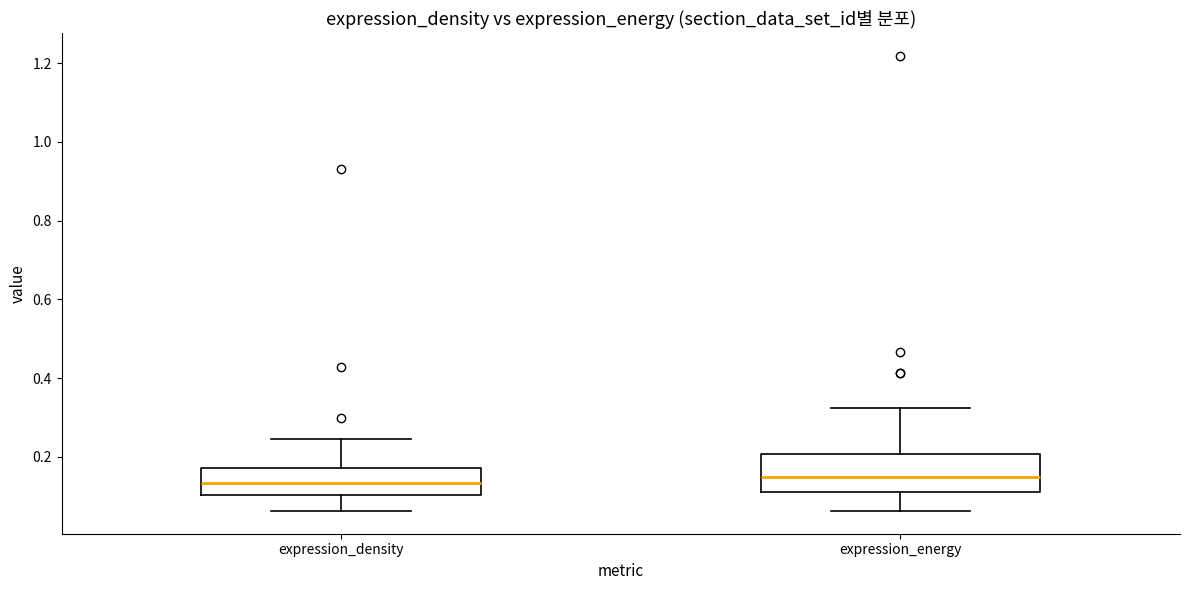

Reading left to right, transcribe this box plot: for each box, give where its median line is, the range the box spans, and where its two whiskers end, as read against the y-axis. The values are not printed on the chart, so give them approximately, as read against the axis.

expression_density: median 0.14, box 0.10 to 0.18, whiskers 0.06 to 0.24
expression_energy: median 0.14, box 0.12 to 0.20, whiskers 0.06 to 0.32